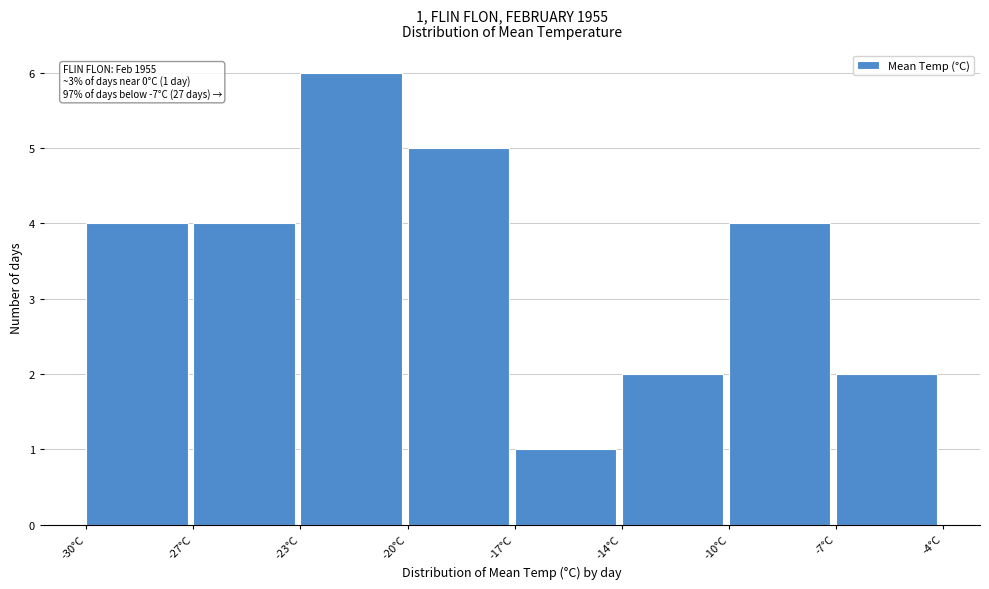

Reading right to left, extract all data points from this chart.

2	4	2	1	5	6	4	4